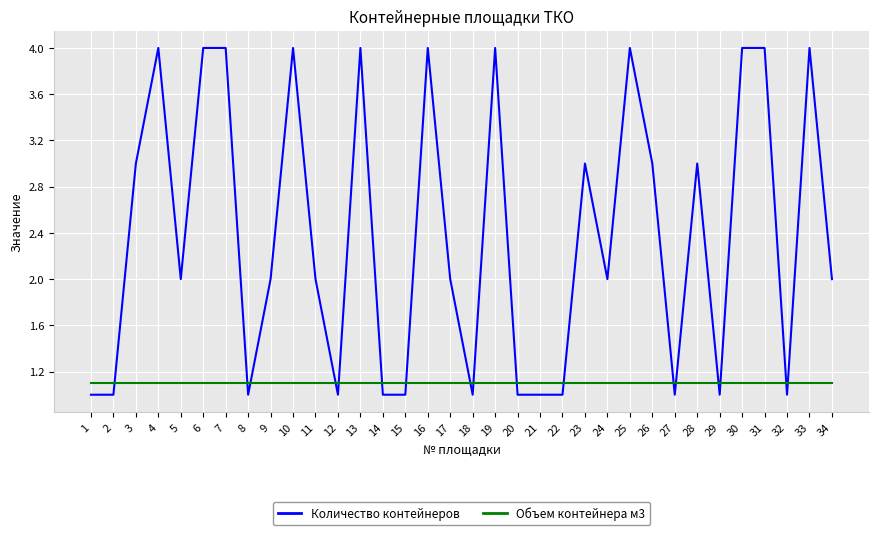

Which series has the largest range (max minus min)?

Количество контейнеров